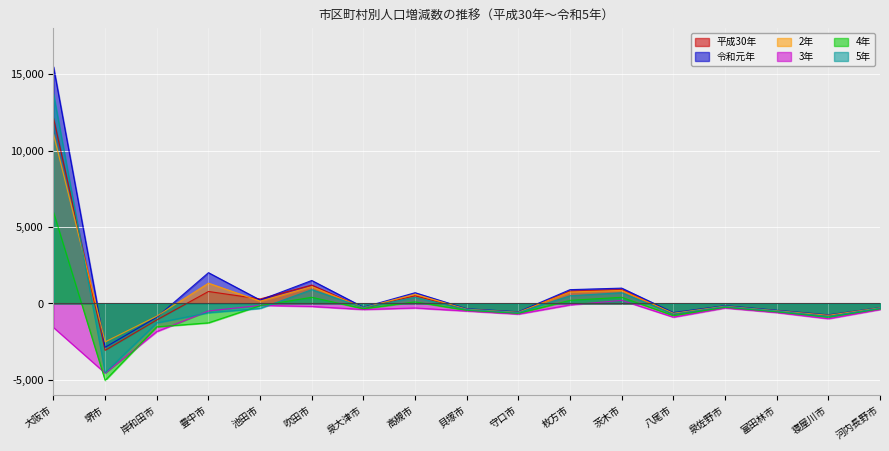

What is the greatest value displayed?

15481